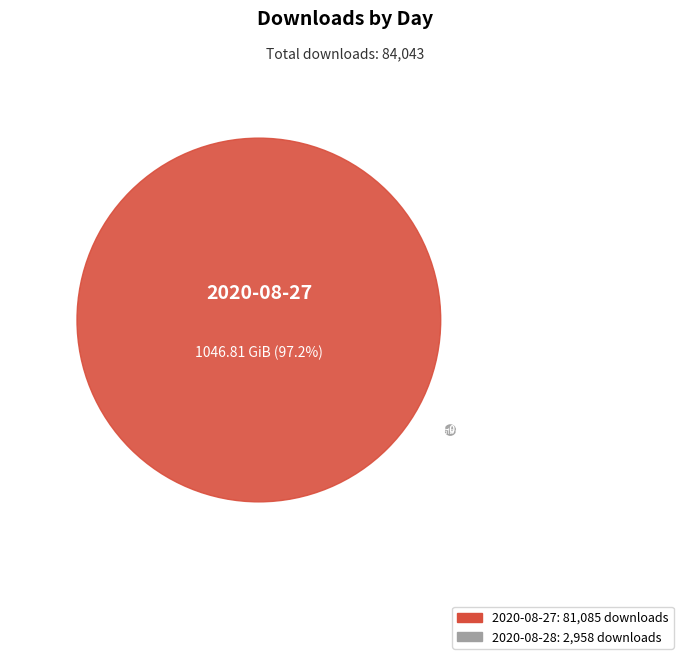

How many slices are in this pie chart?

2